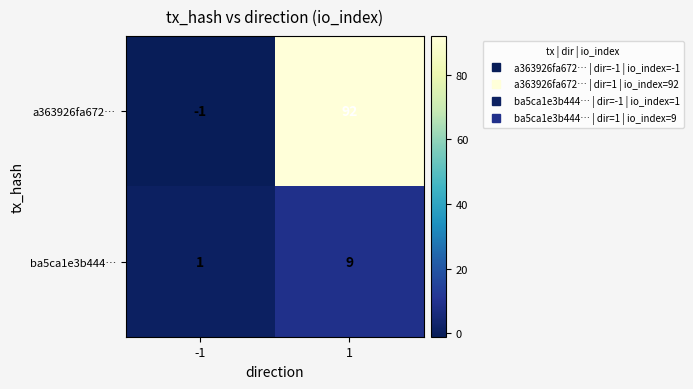

What is the highest value of the ba5ca1e3b444… series?

9